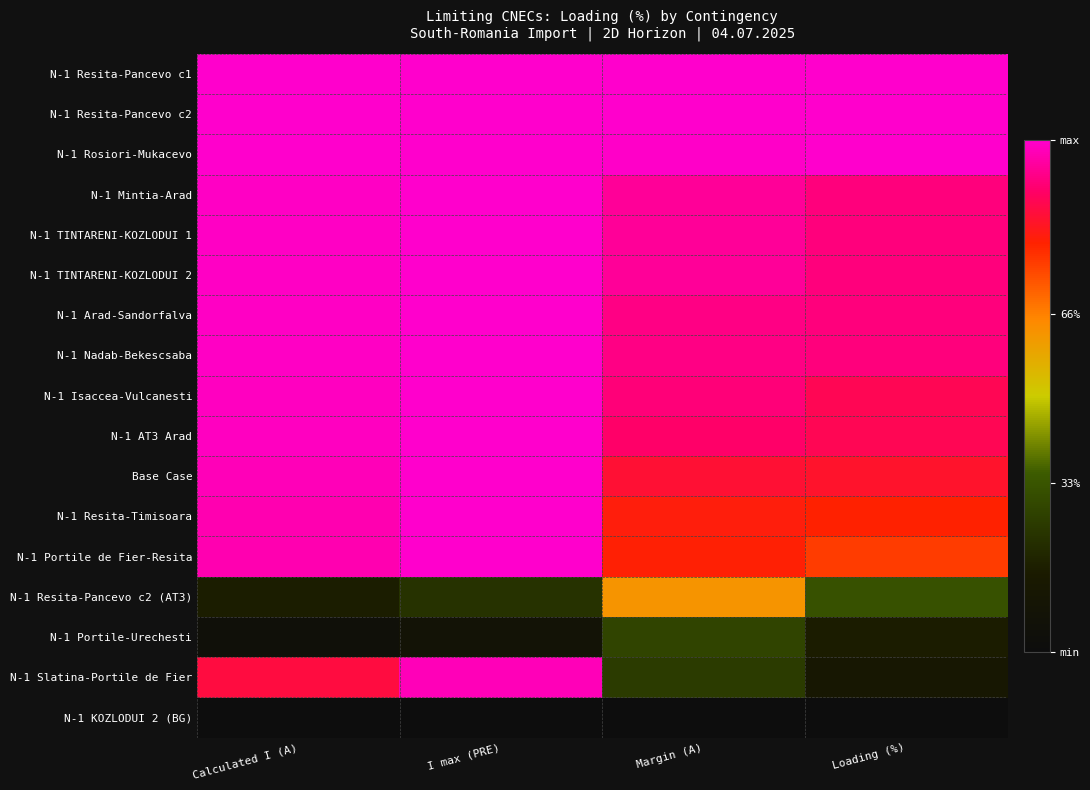

How many series are shown in this chart?

17